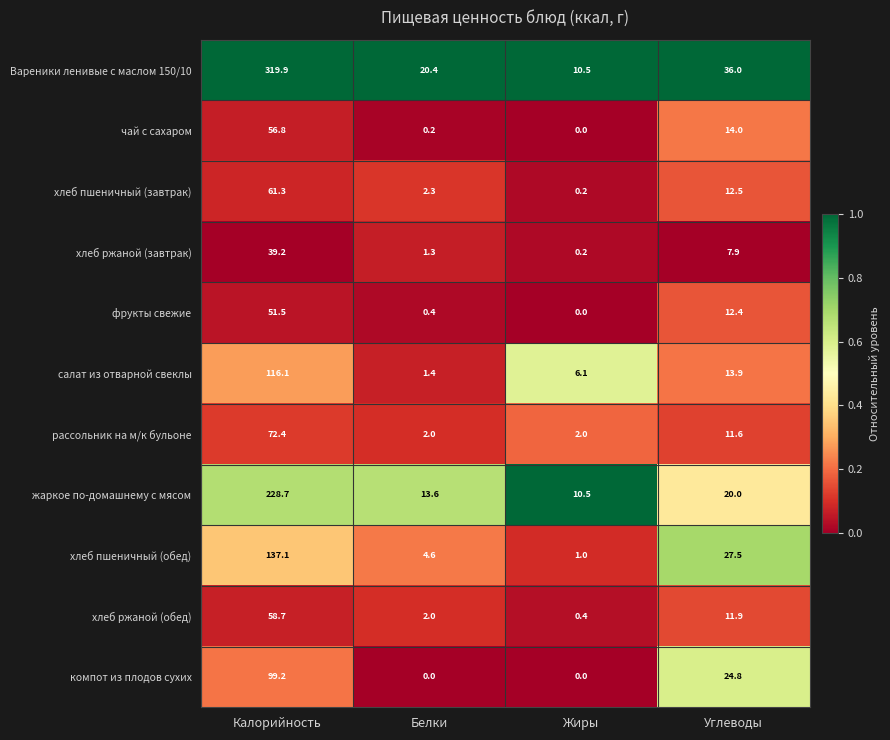

The Вареники ленивые с маслом 150/10 series shows 10.5 at Жиры. True or false?

True